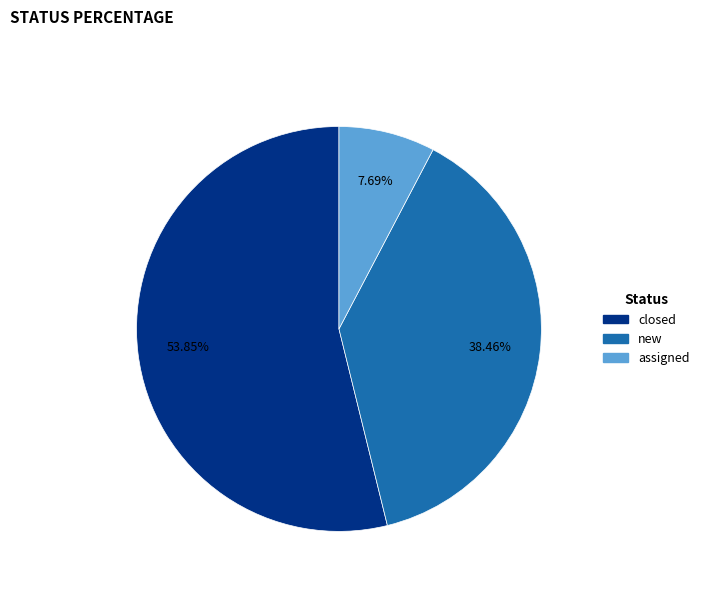

Which has a higher value, assigned or closed?

closed